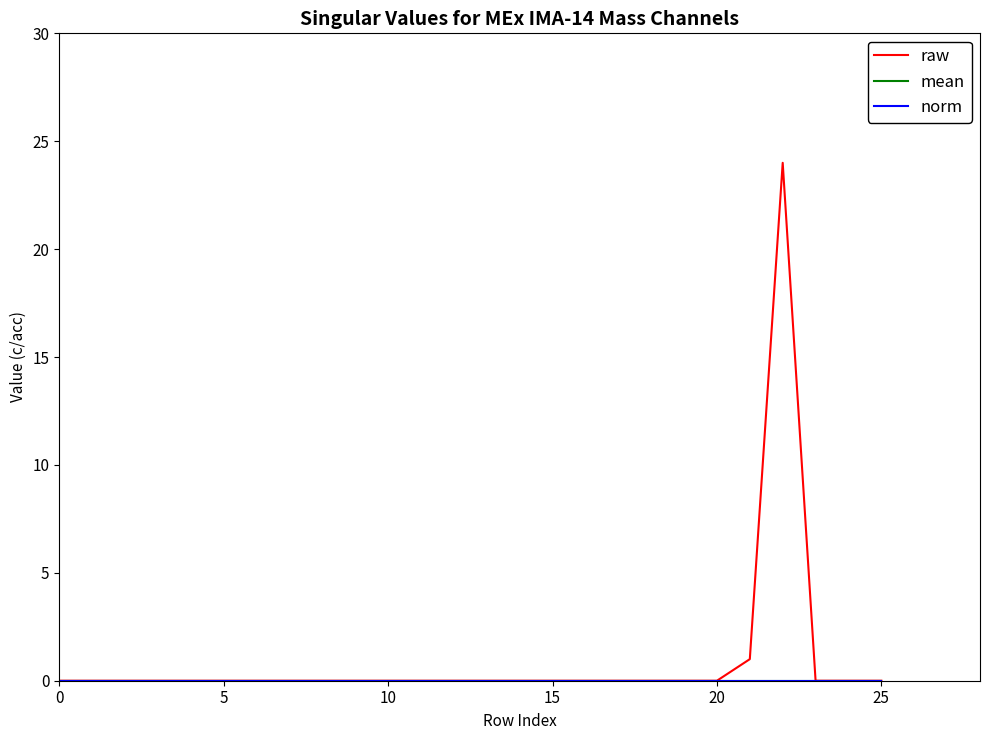

Which series has the widest spread of values?

raw